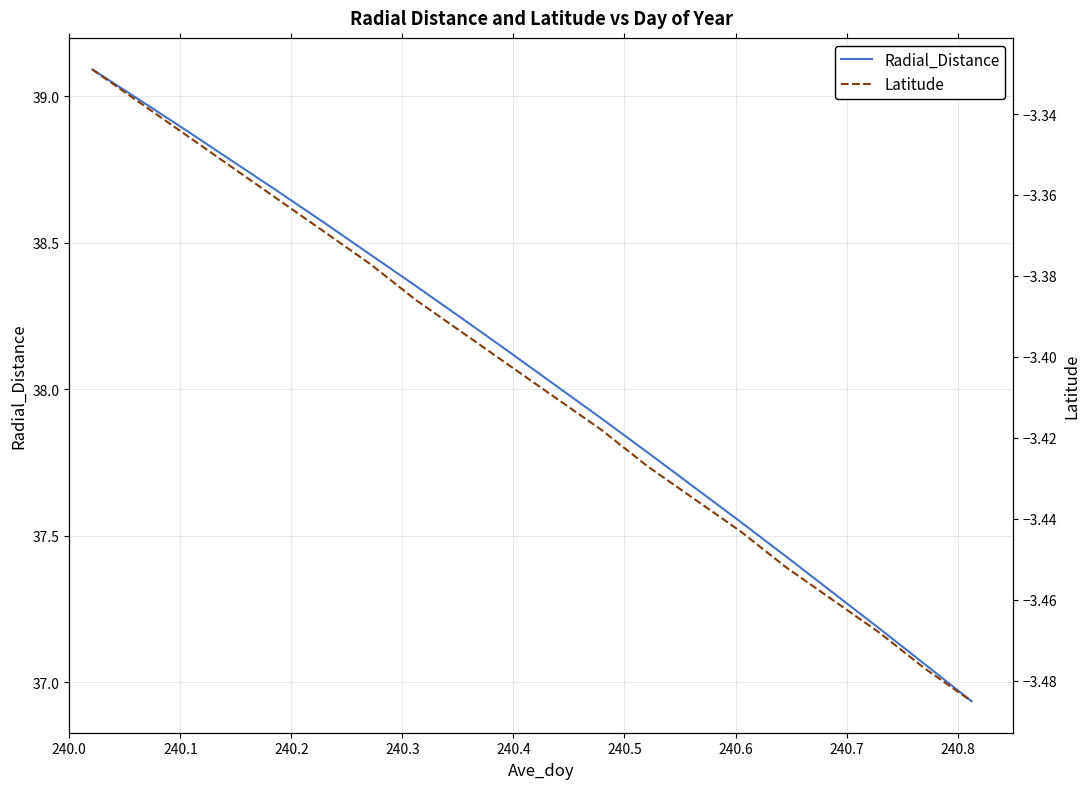

True or false: Radial_Distance and Latitude cross at least once.

False